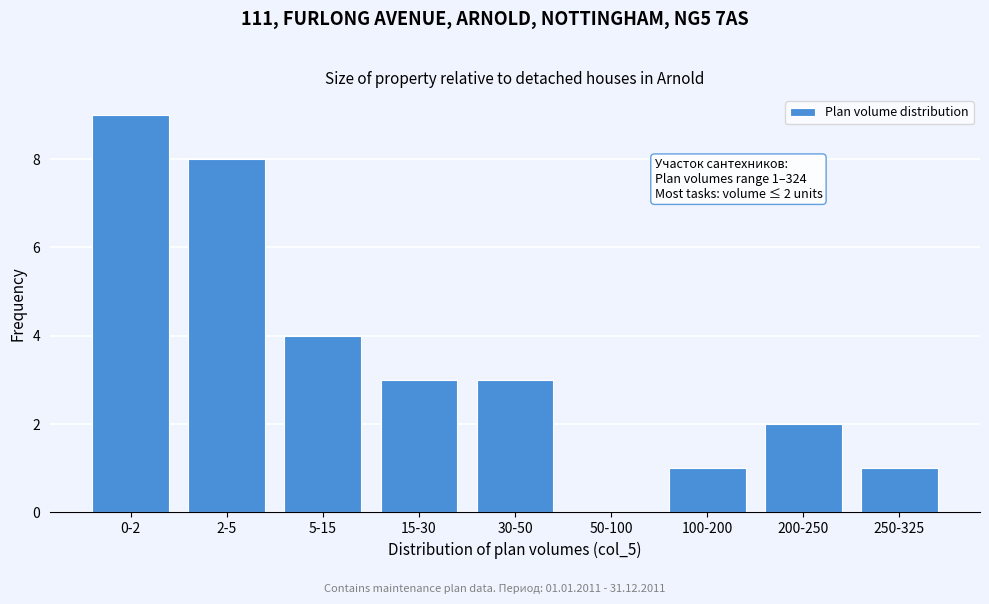

Reading left to right, transcribe all the data shown in this chart.

0-2=9	2-5=8	5-15=4	15-30=3	30-50=3	50-100=0	100-200=1	200-250=2	250-325=1